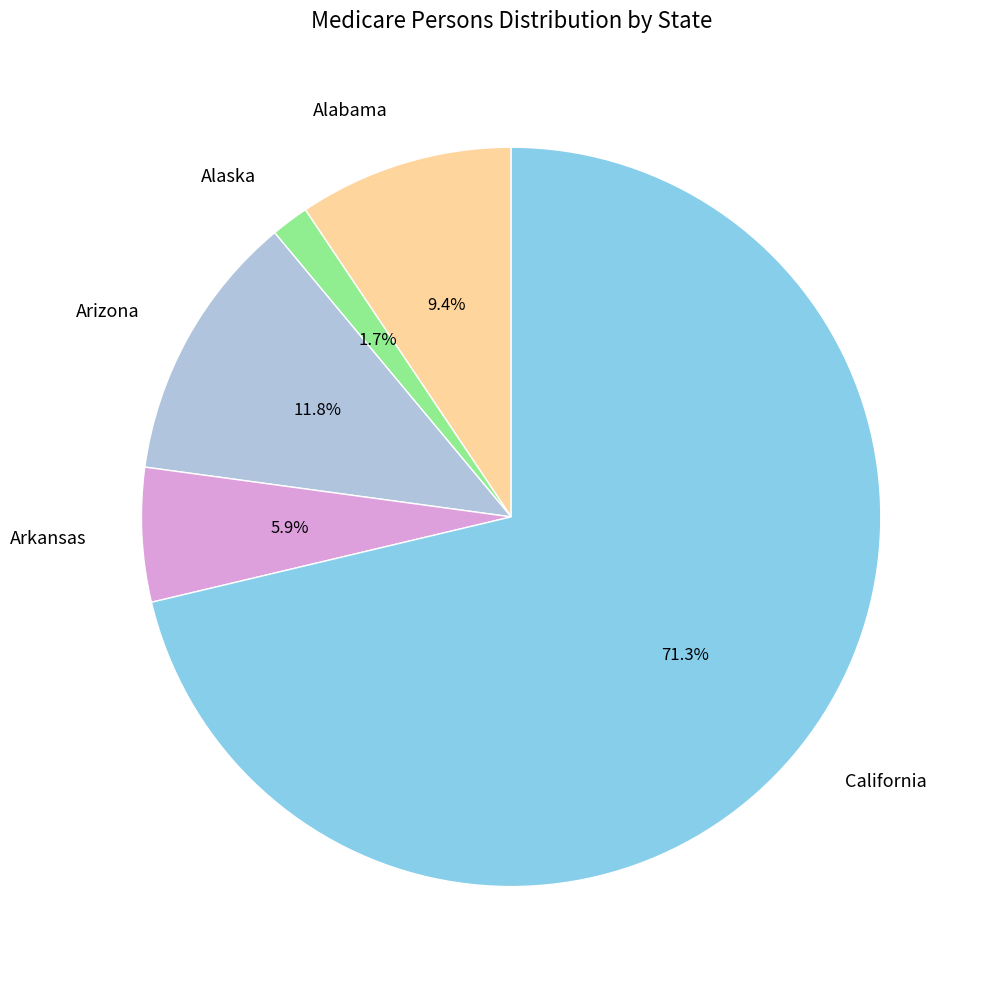

Is the sum of Alabama and Alaska greater than half?

No